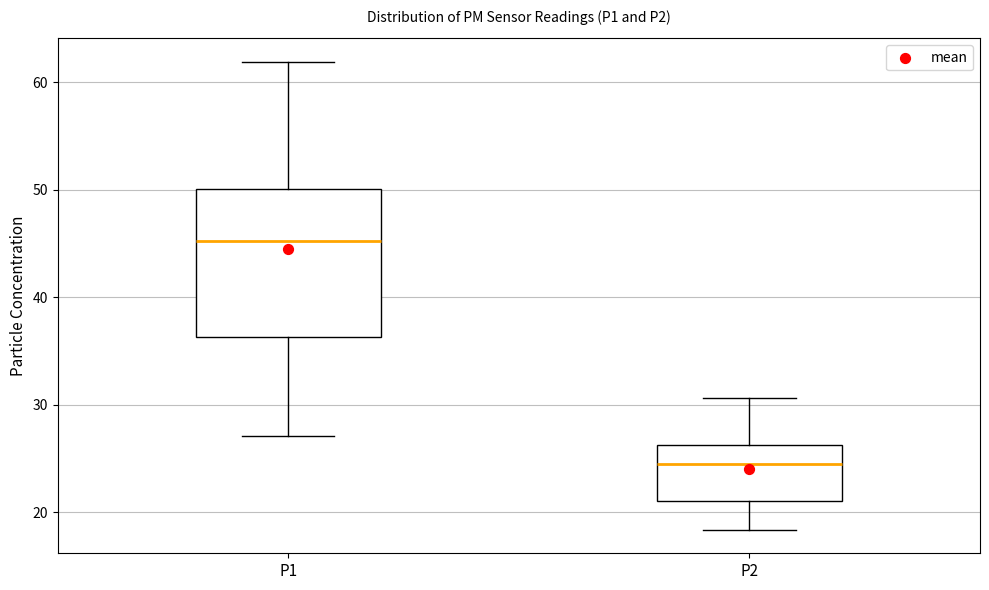

Where is the upper edge of the box for P2 on the y-axis? The values are not printed on the chart, so give them approximately, as read against the axis.

26